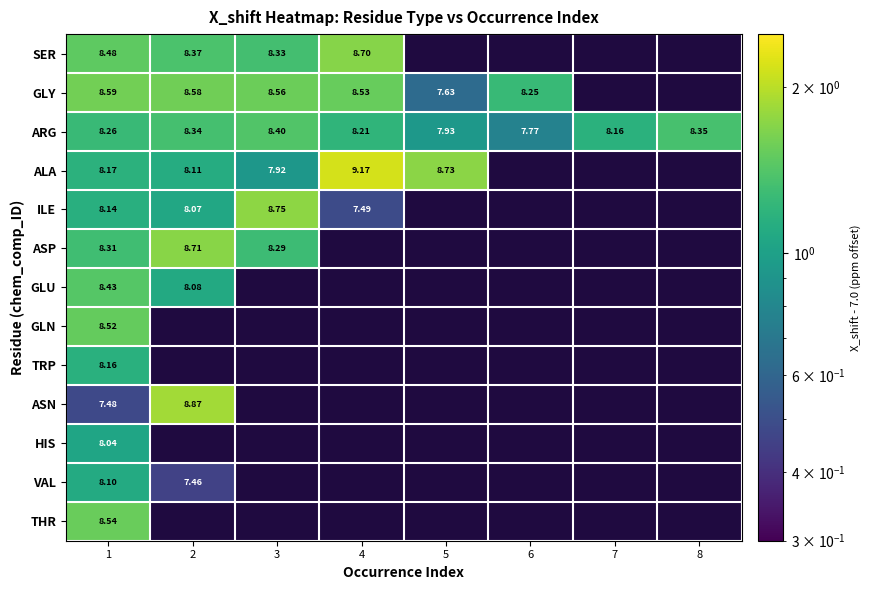

The value of HIS at 1 is 1.5. True or false?

False